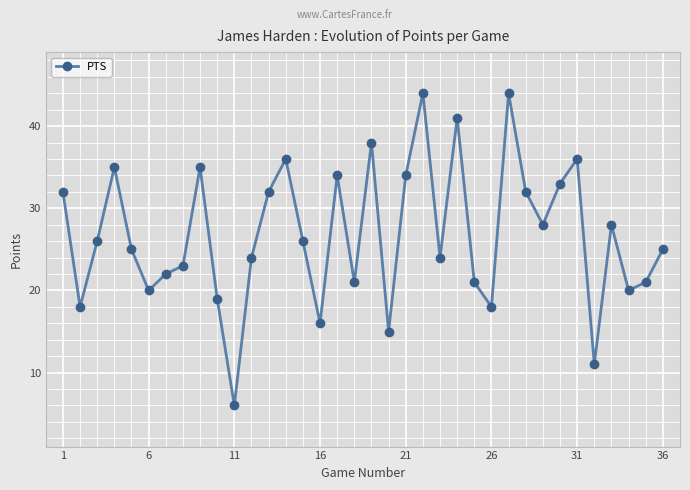

How many points are lower than both their immediate neighbors (excluding endpoints)?

11